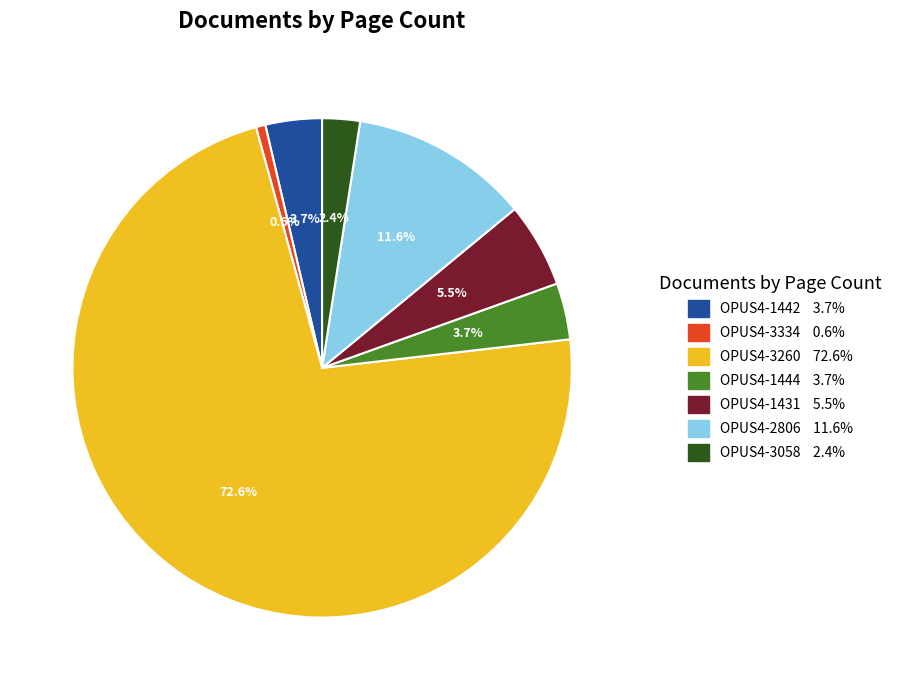

Which has a higher value, OPUS4-1444 or OPUS4-3058?

OPUS4-1444